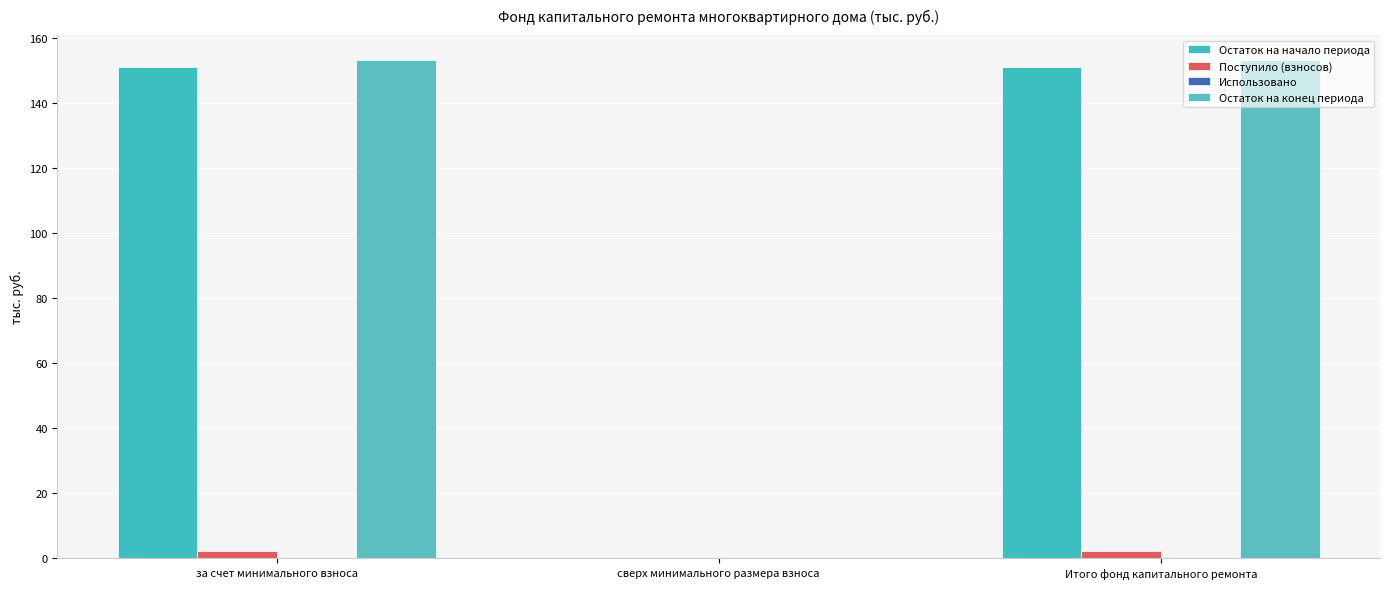

How many data points does each series have?

3